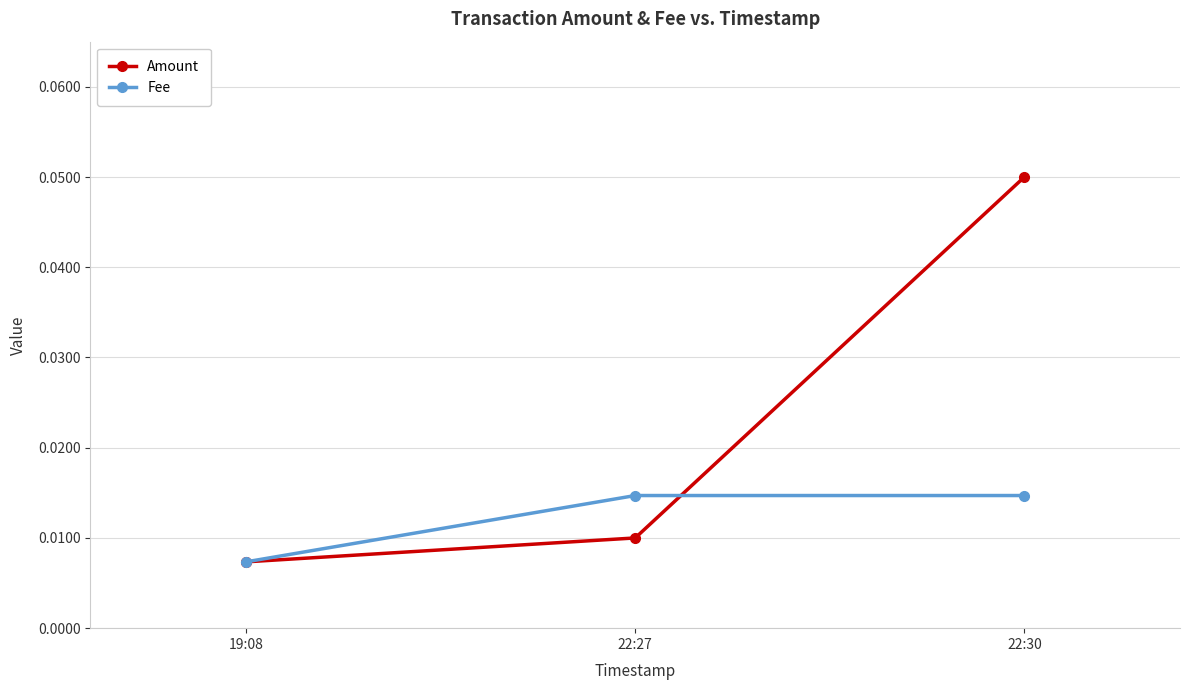

What is the label of the 1st point from the left?

19:08